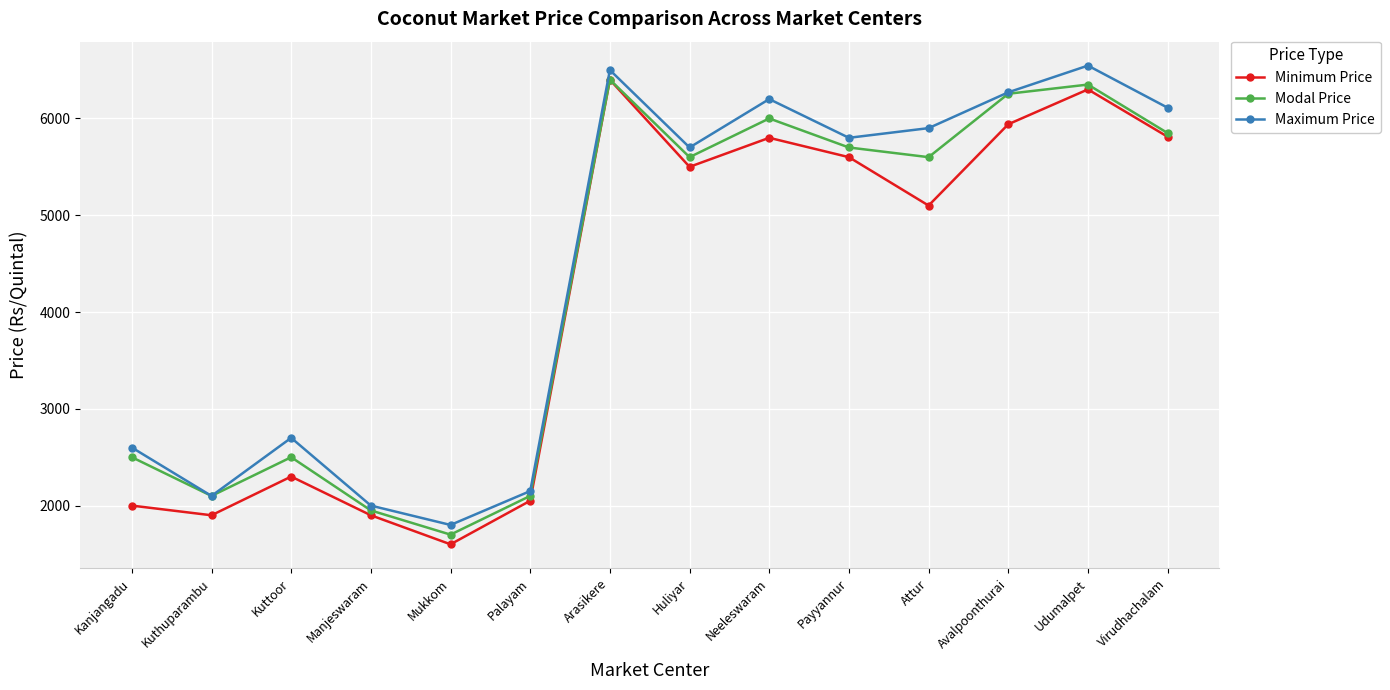

How many data points in Minimum Price are less than 5500?

7